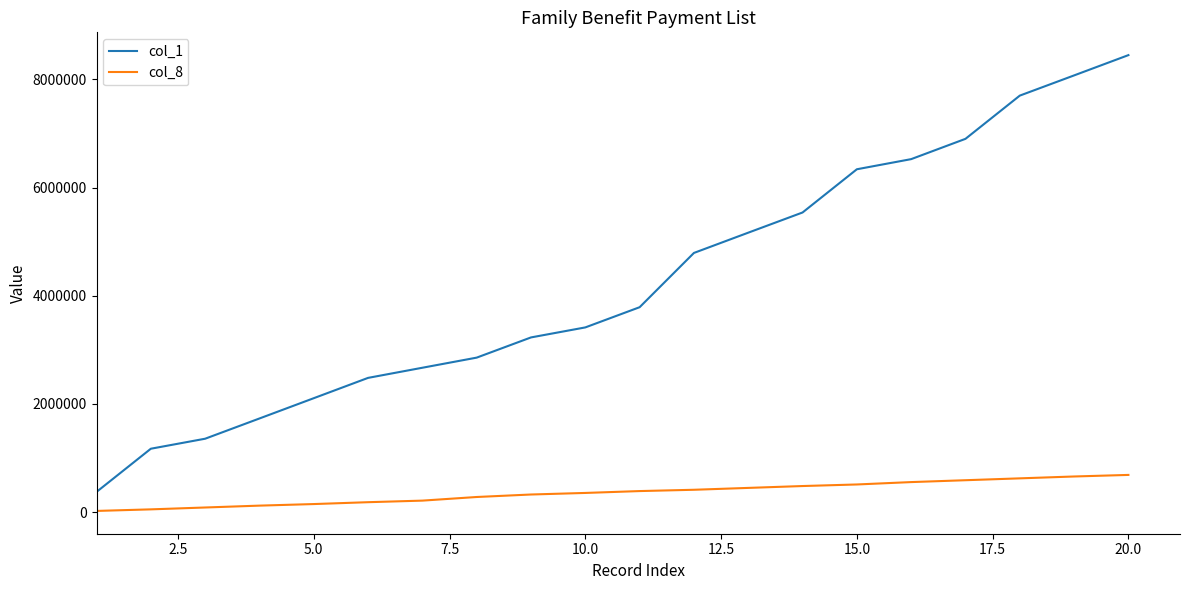

What is the average value of the col_8 series?

359000